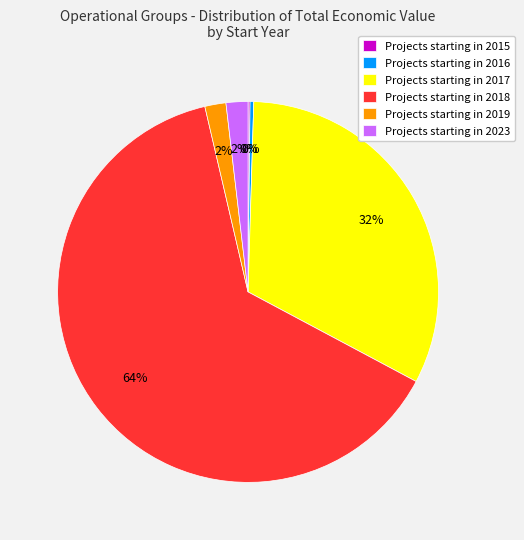

Which has a higher value, Projects starting in 2016 or Projects starting in 2017?

Projects starting in 2017